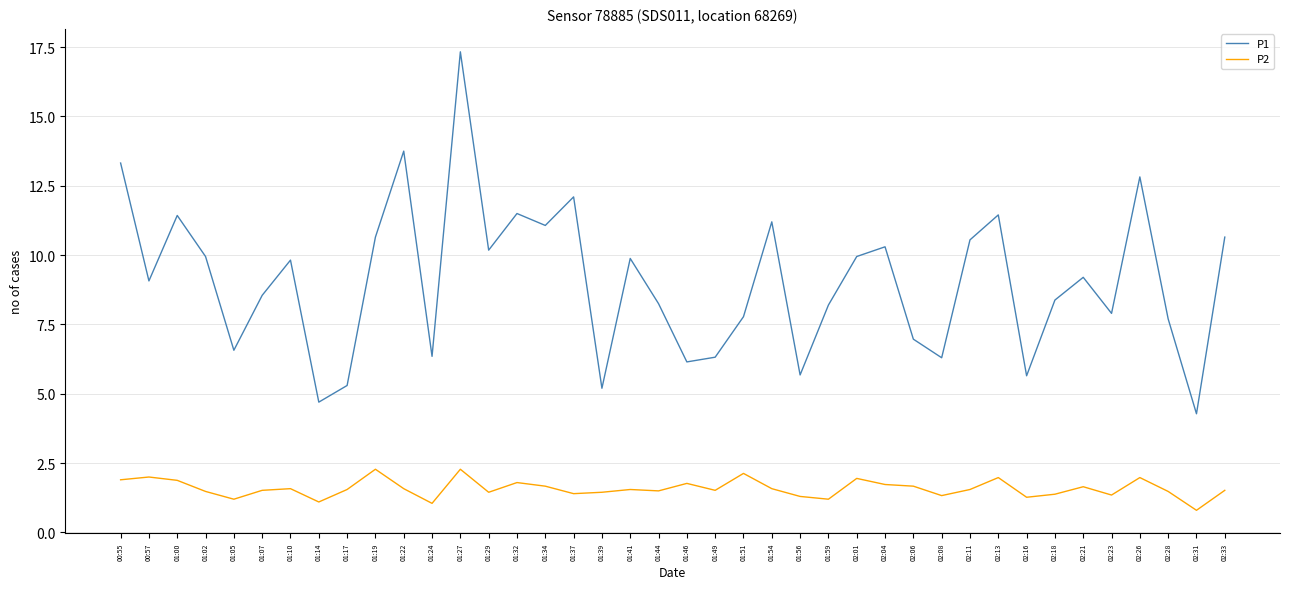

What is the maximum value for P1?

17.3